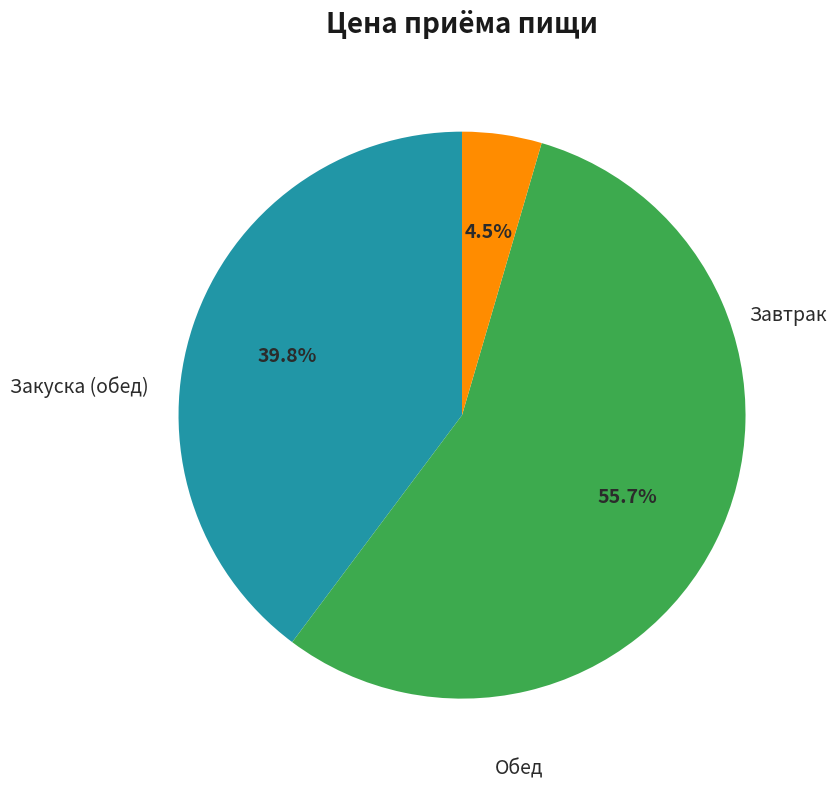

To the nearest percent, what is the combined percentage of Закуска (обед) and Завтрак?

44%